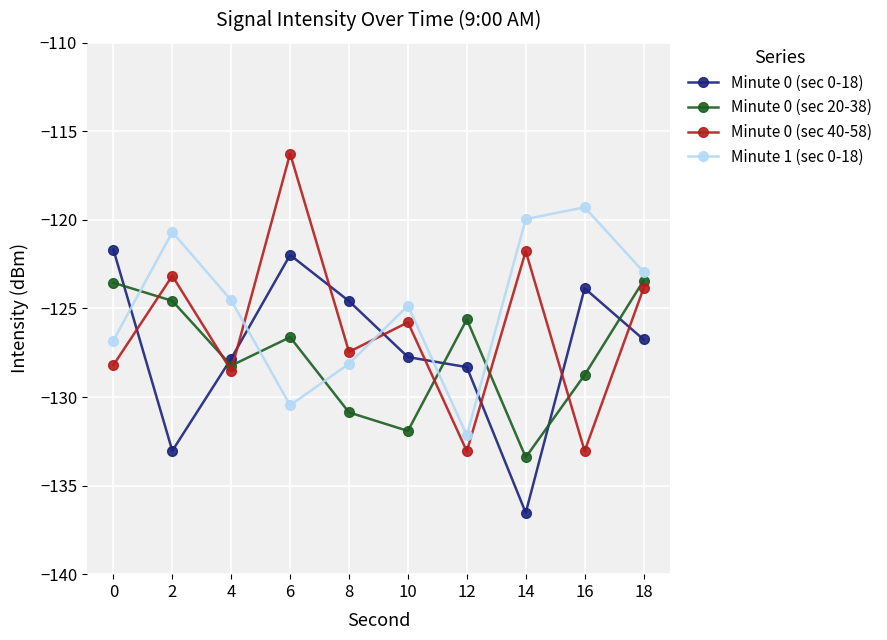

True or false: Minute 0 (sec 20-38) and Minute 0 (sec 40-58) intersect in this chart.

True